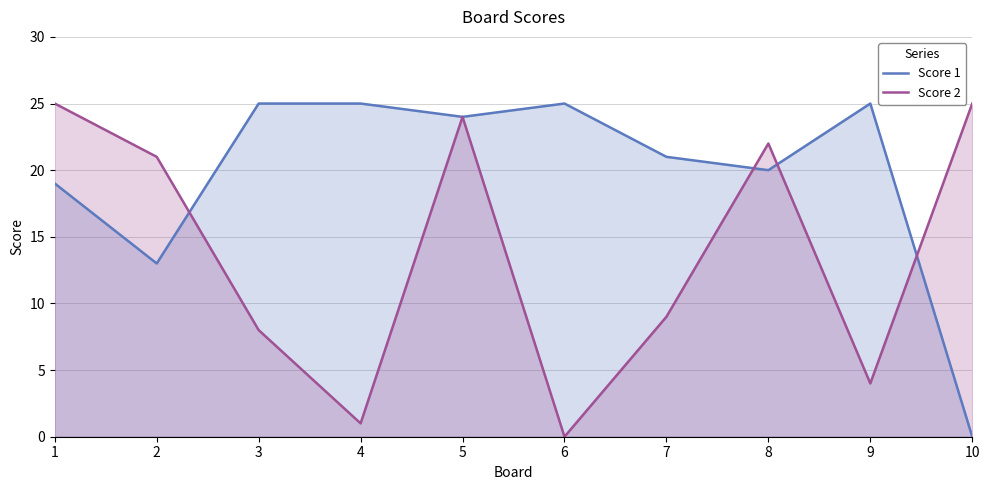

The Score 2 series shows 4 at 9. True or false?

True